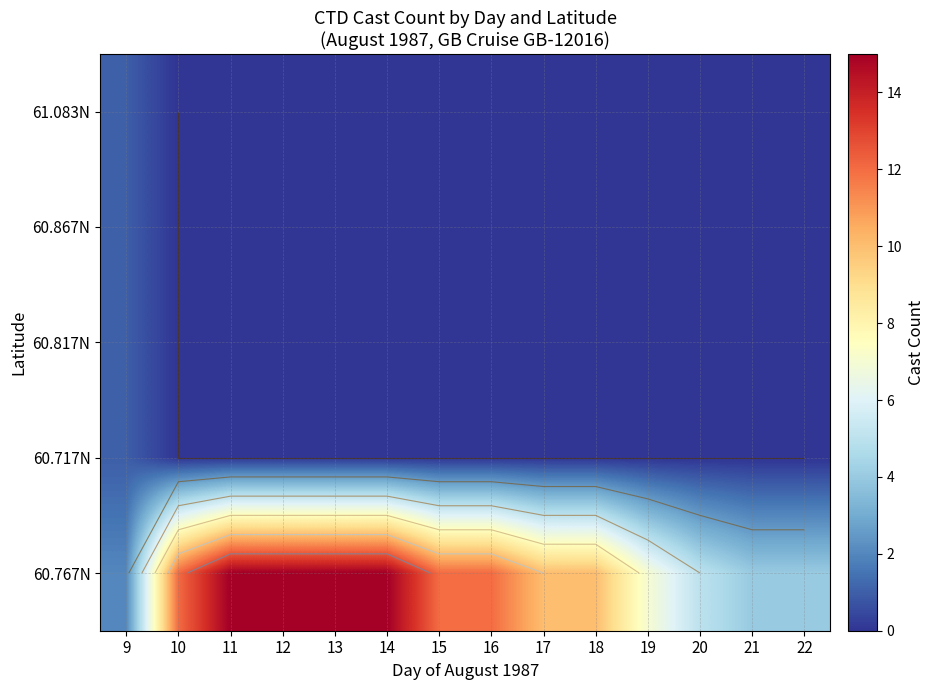

What is the spread (max minus min) of values at 22?

4